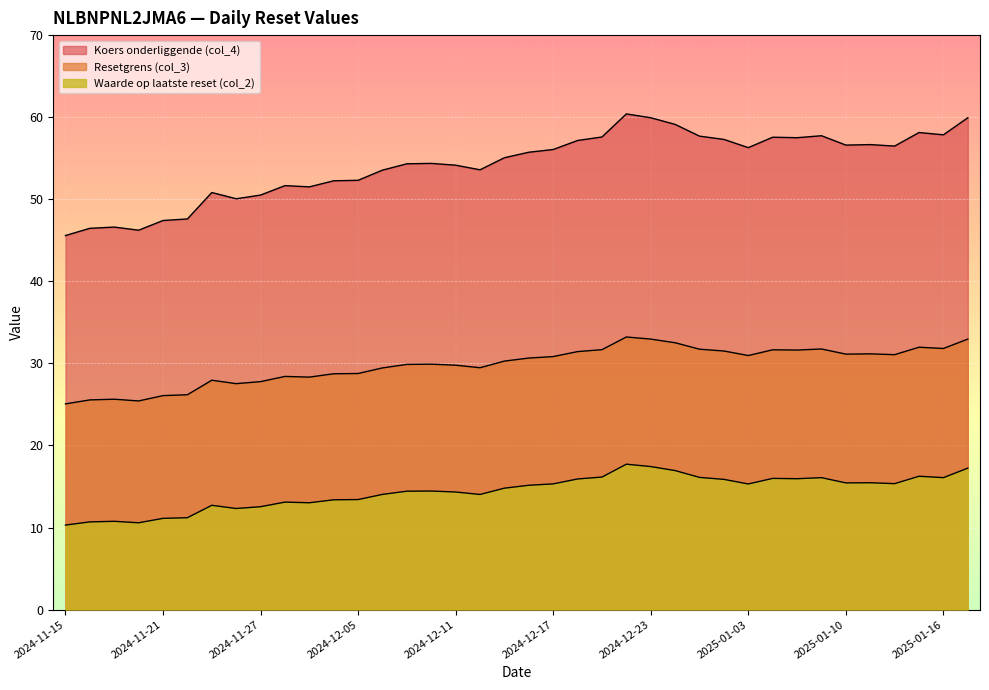

Reading left to right, what are all the values shown in this chart?

Resetgrens (col_3): 2024-11-15=25.1	2024-11-18=25.6	2024-11-19=25.6	2024-11-20=25.4	2024-11-21=26.1	2024-11-22=26.2	2024-11-25=28.0	2024-11-26=27.5	2024-11-27=27.8	2024-11-29=28.4	2024-12-02=28.3	2024-12-04=28.7	2024-12-05=28.8	2024-12-06=29.5	2024-12-09=29.9	2024-12-10=29.9	2024-12-11=29.8	2024-12-12=29.5	2024-12-13=30.3	2024-12-16=30.7	2024-12-17=30.8	2024-12-18=31.4	2024-12-19=31.7	2024-12-20=33.2	2024-12-23=33.0	2024-12-27=32.5	2024-12-30=31.7	2025-01-02=31.5	2025-01-03=31.0	2025-01-06=31.7	2025-01-07=31.6	2025-01-08=31.8	2025-01-10=31.1	2025-01-13=31.2	2025-01-14=31.1	2025-01-15=32.0	2025-01-16=31.8	2025-01-17=33.0
Koers onderliggende (col_4): 2024-11-15=45.6	2024-11-18=46.5	2024-11-19=46.6	2024-11-20=46.2	2024-11-21=47.4	2024-11-22=47.6	2024-11-25=50.8	2024-11-26=50.1	2024-11-27=50.5	2024-11-29=51.7	2024-12-02=51.5	2024-12-04=52.2	2024-12-05=52.3	2024-12-06=53.5	2024-12-09=54.3	2024-12-10=54.4	2024-12-11=54.1	2024-12-12=53.6	2024-12-13=55.1	2024-12-16=55.7	2024-12-17=56.1	2024-12-18=57.2	2024-12-19=57.6	2024-12-20=60.4	2024-12-23=59.9	2024-12-27=59.1	2024-12-30=57.7	2025-01-02=57.3	2025-01-03=56.3	2025-01-06=57.6	2025-01-07=57.5	2025-01-08=57.7	2025-01-10=56.6	2025-01-13=56.7	2025-01-14=56.5	2025-01-15=58.1	2025-01-16=57.9	2025-01-17=59.9
Waarde op laatste reset (col_2): 2024-11-15=10.3	2024-11-18=10.7	2024-11-19=10.8	2024-11-20=10.6	2024-11-21=11.1	2024-11-22=11.2	2024-11-25=12.7	2024-11-26=12.3	2024-11-27=12.5	2024-11-29=13.1	2024-12-02=13.0	2024-12-04=13.4	2024-12-05=13.4	2024-12-06=14.0	2024-12-09=14.4	2024-12-10=14.4	2024-12-11=14.3	2024-12-12=14.0	2024-12-13=14.8	2024-12-16=15.2	2024-12-17=15.3	2024-12-18=15.9	2024-12-19=16.1	2024-12-20=17.7	2024-12-23=17.4	2024-12-27=16.9	2024-12-30=16.1	2025-01-02=15.9	2025-01-03=15.3	2025-01-06=16.0	2025-01-07=15.9	2025-01-08=16.1	2025-01-10=15.4	2025-01-13=15.5	2025-01-14=15.3	2025-01-15=16.2	2025-01-16=16.1	2025-01-17=17.2